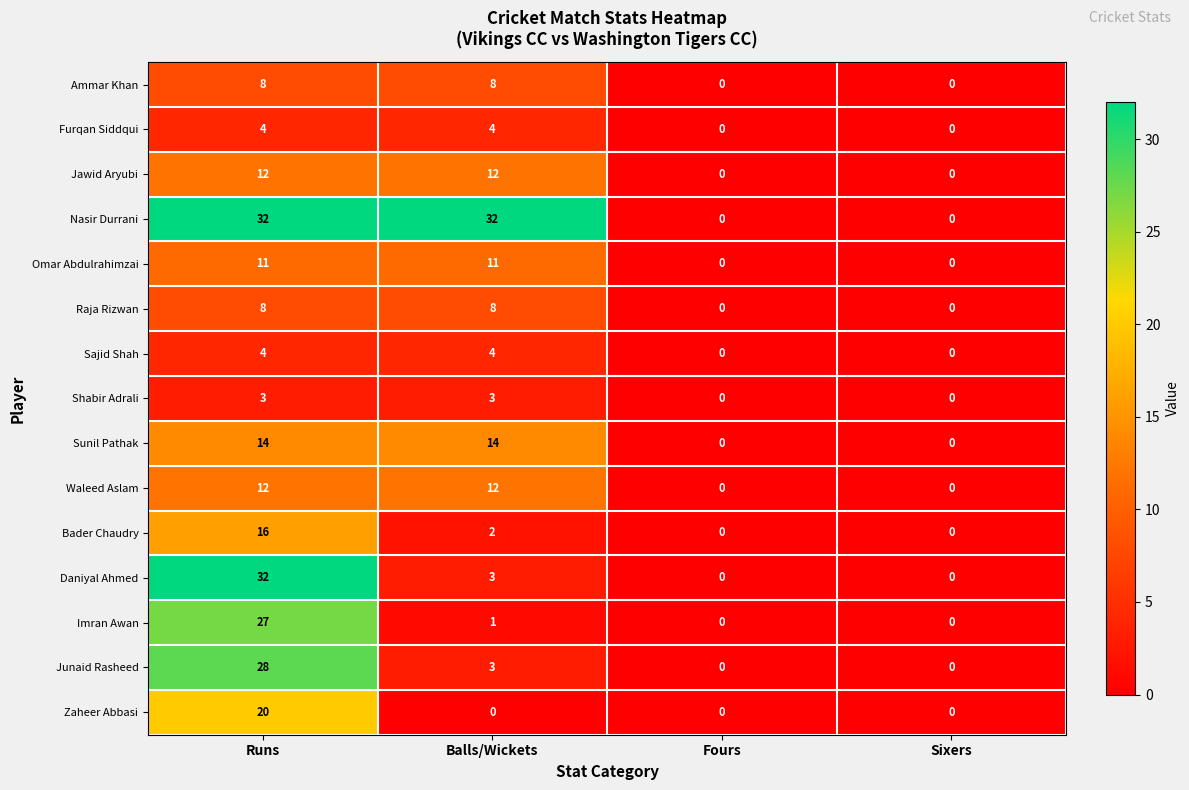

Which category has the highest value in the Bader Chaudry series?

Runs